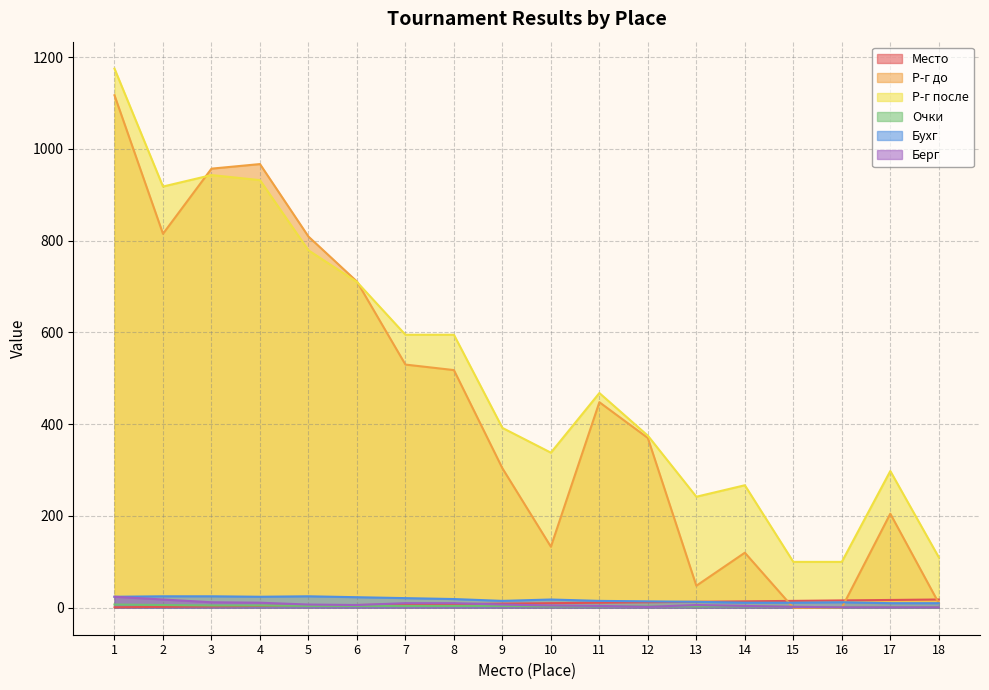

What is the average value of the Очки series?

4